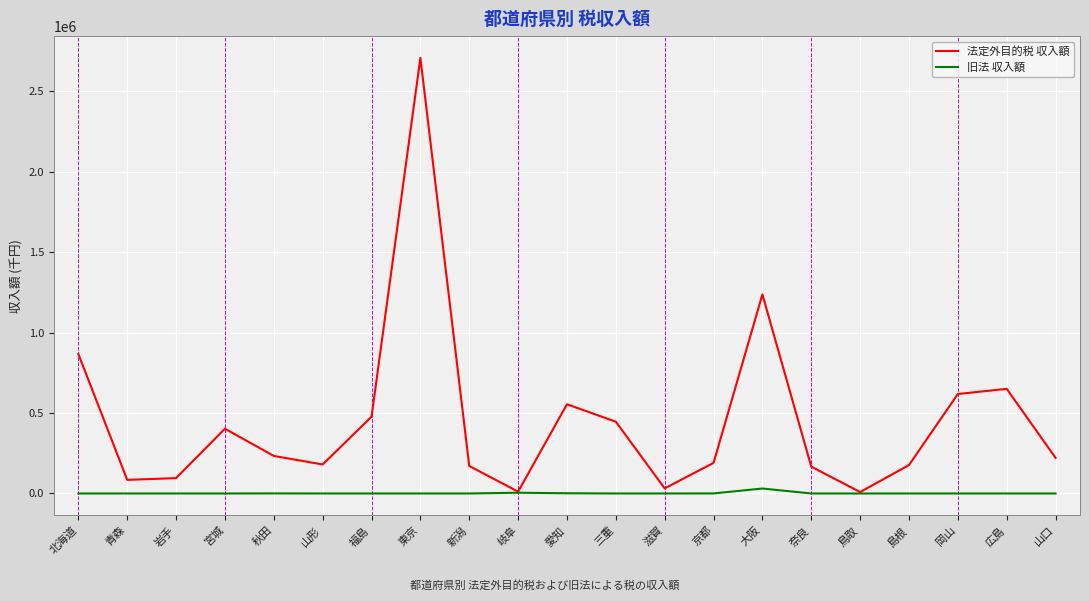

What is the total value across all series at 岐阜?

15849.0